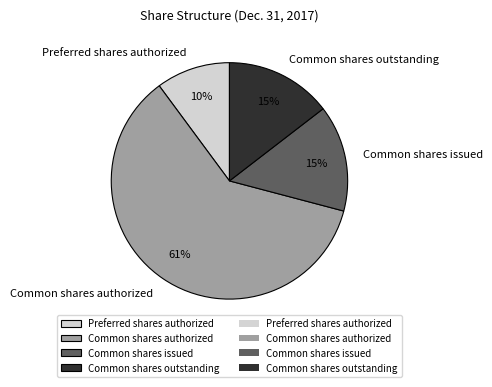

How many segments does this pie chart have?

4